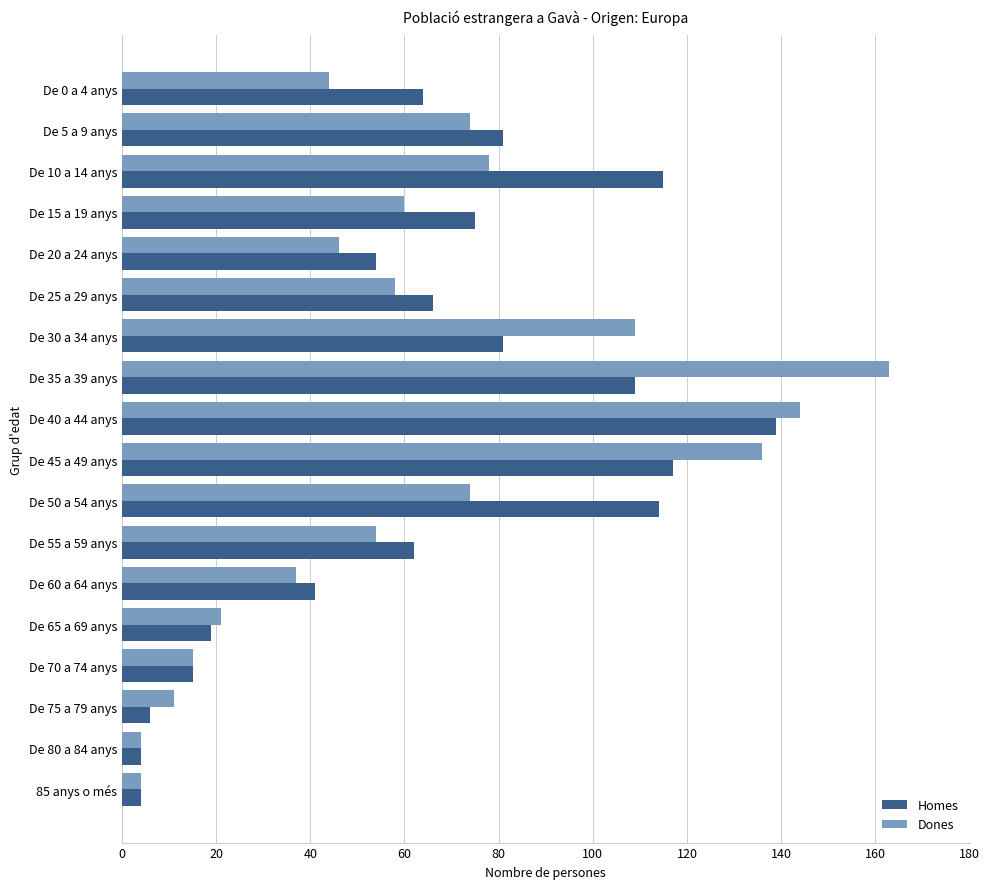

Rank the series by their maximum value, from highest to lowest.

Dones, Homes